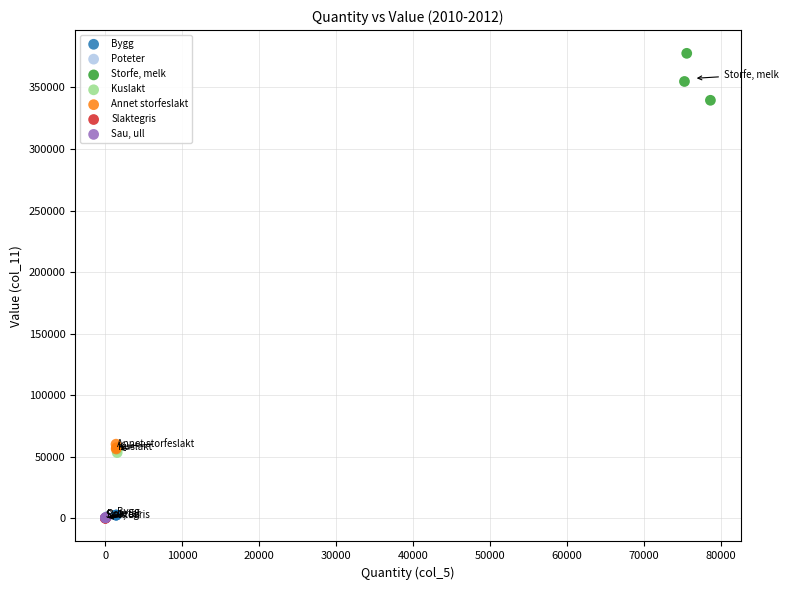

Which series has the widest spread of Y values?

Storfe, melk